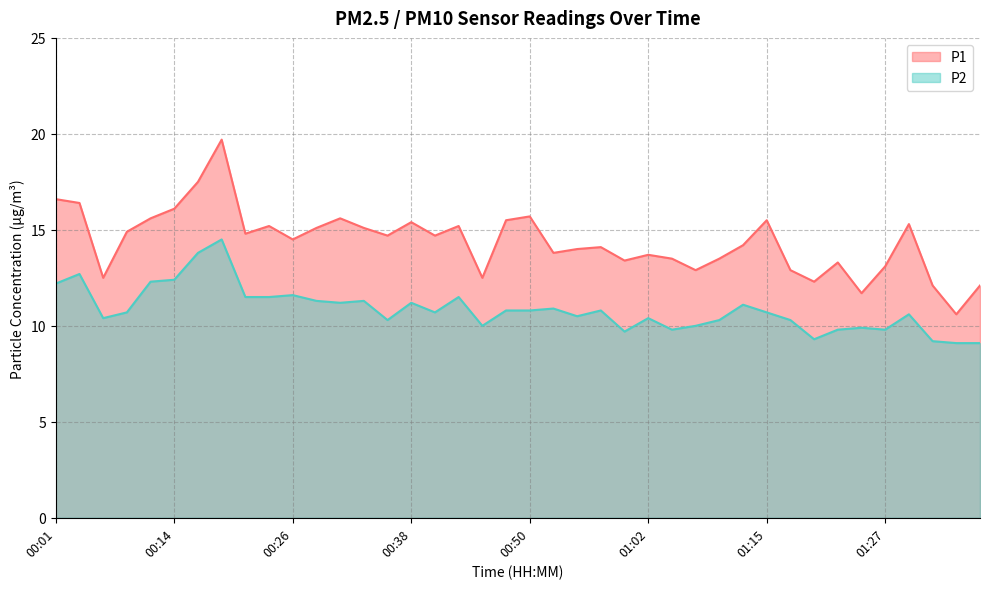

The P2 series shows 9.8 at 01:05. True or false?

True